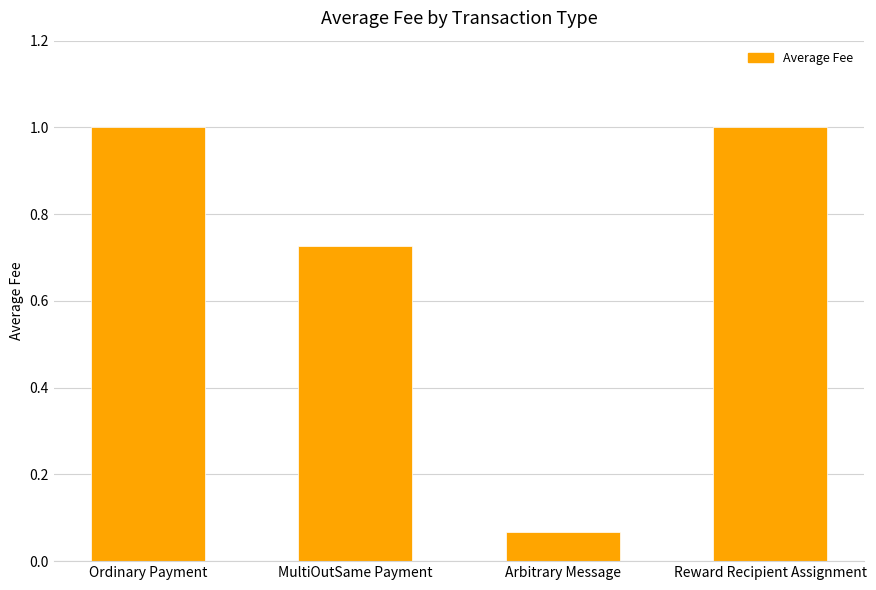

How many data points are less than 1?

2